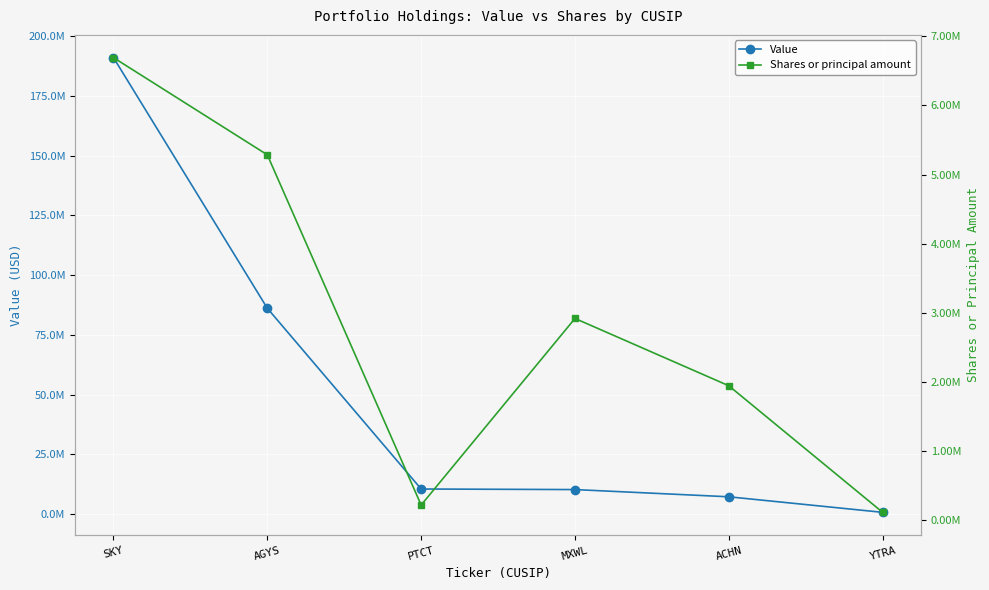

Is the value of Value at YTRA greater than the value of Shares or principal amount at PTCT?

Yes